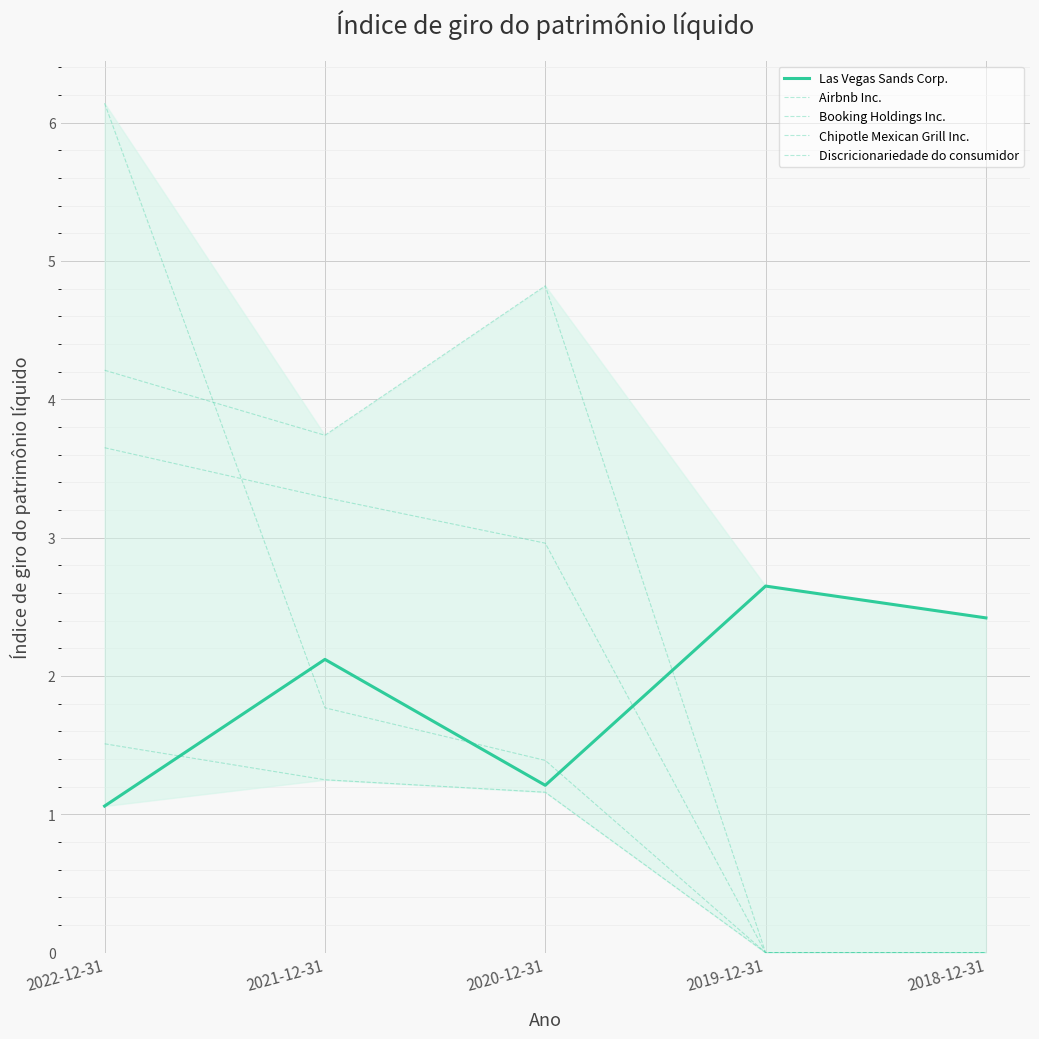

What is the label of the 4th point from the right?

2021-12-31